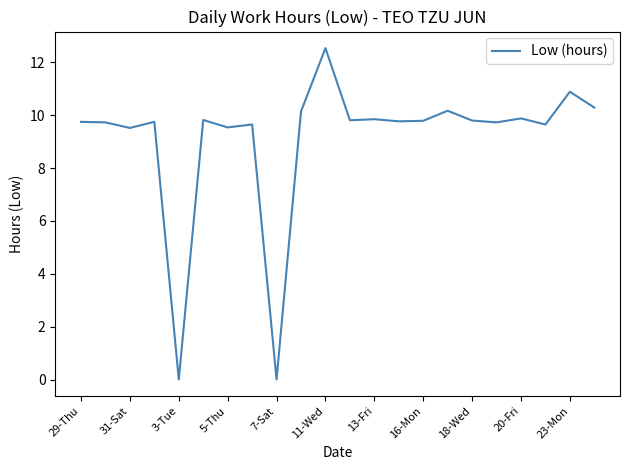

How many lines are shown in the chart?

1